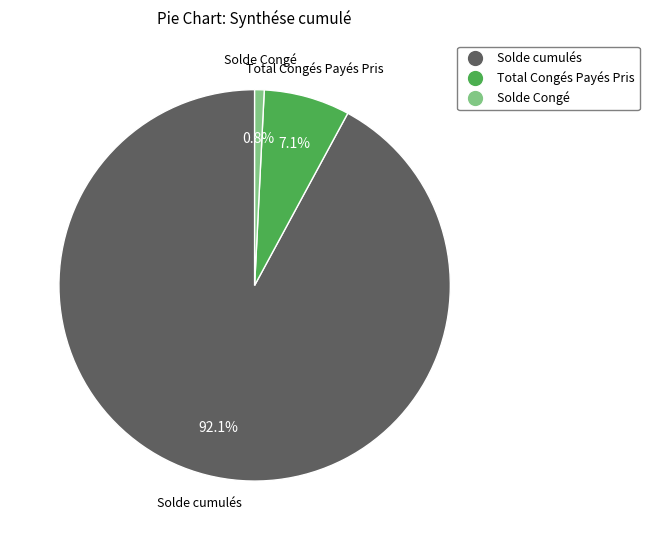

True or false: Solde Congé accounts for 1% of the total.

True